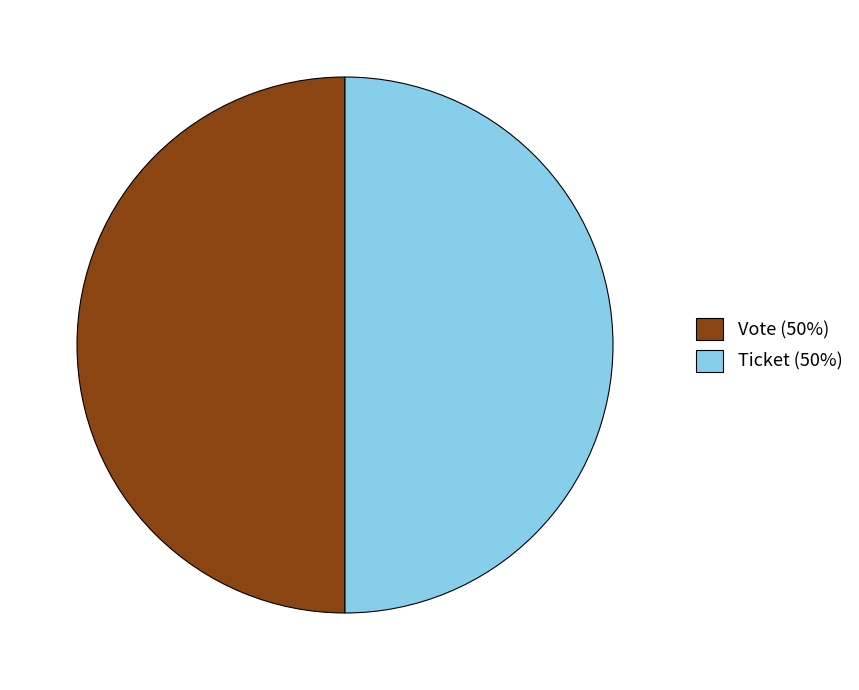

How many slices are in this pie chart?

2